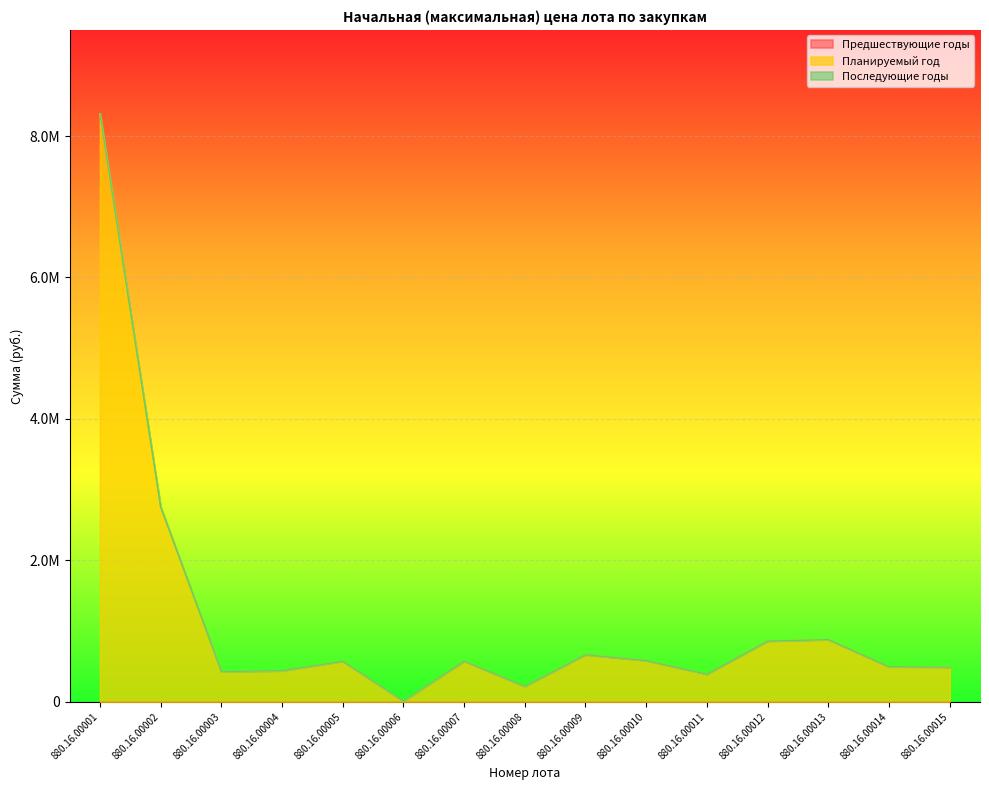

At which label does Предшествующие годы reach its minimum?

880.16.00001